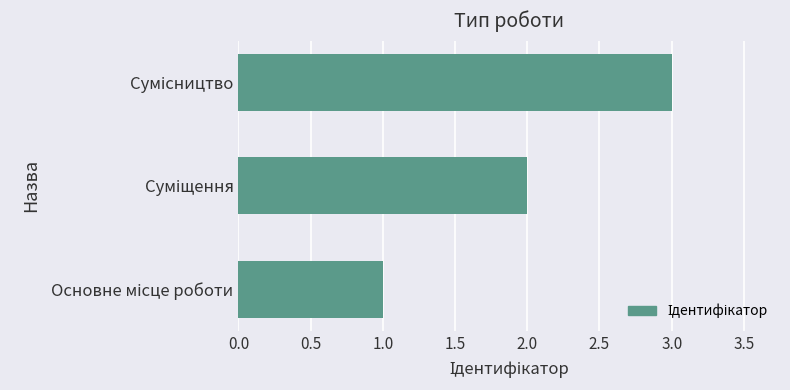

What is the sum of all values?

6